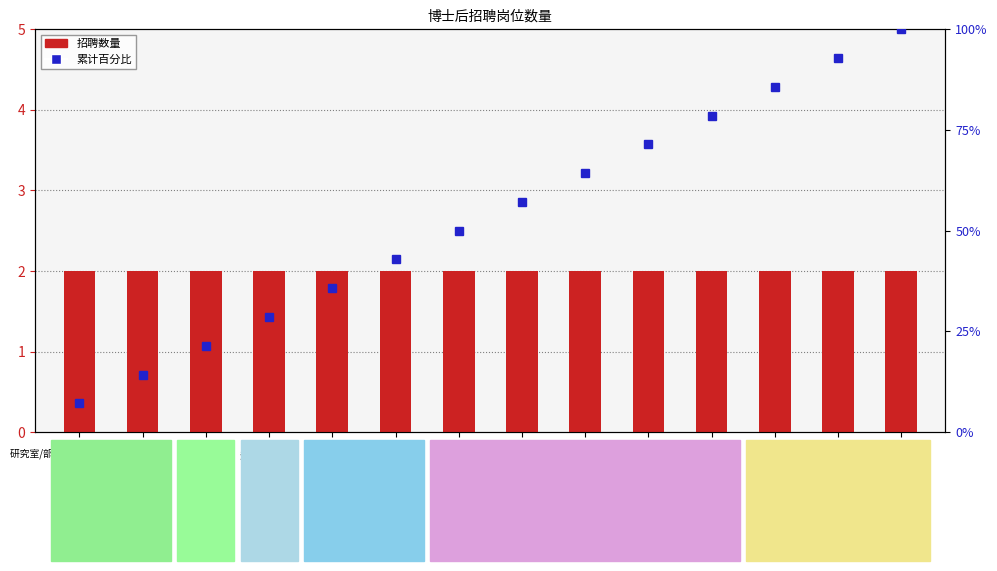

Reading right to left, transcribe all the data shown in this chart.

招聘数量: A14=2.0	A13=2.0	A12=2.0	A11=2.0	A10=2.0	A9=2.0	A8=2.0	A7=2.0	A6=2.0	A5=2.0	A4=2.0	A3=2.0	A2=2.0	A1=2.0
累计百分比: A14=100.0	A13=92.9	A12=85.7	A11=78.6	A10=71.4	A9=64.3	A8=57.1	A7=50.0	A6=42.9	A5=35.7	A4=28.6	A3=21.4	A2=14.3	A1=7.1